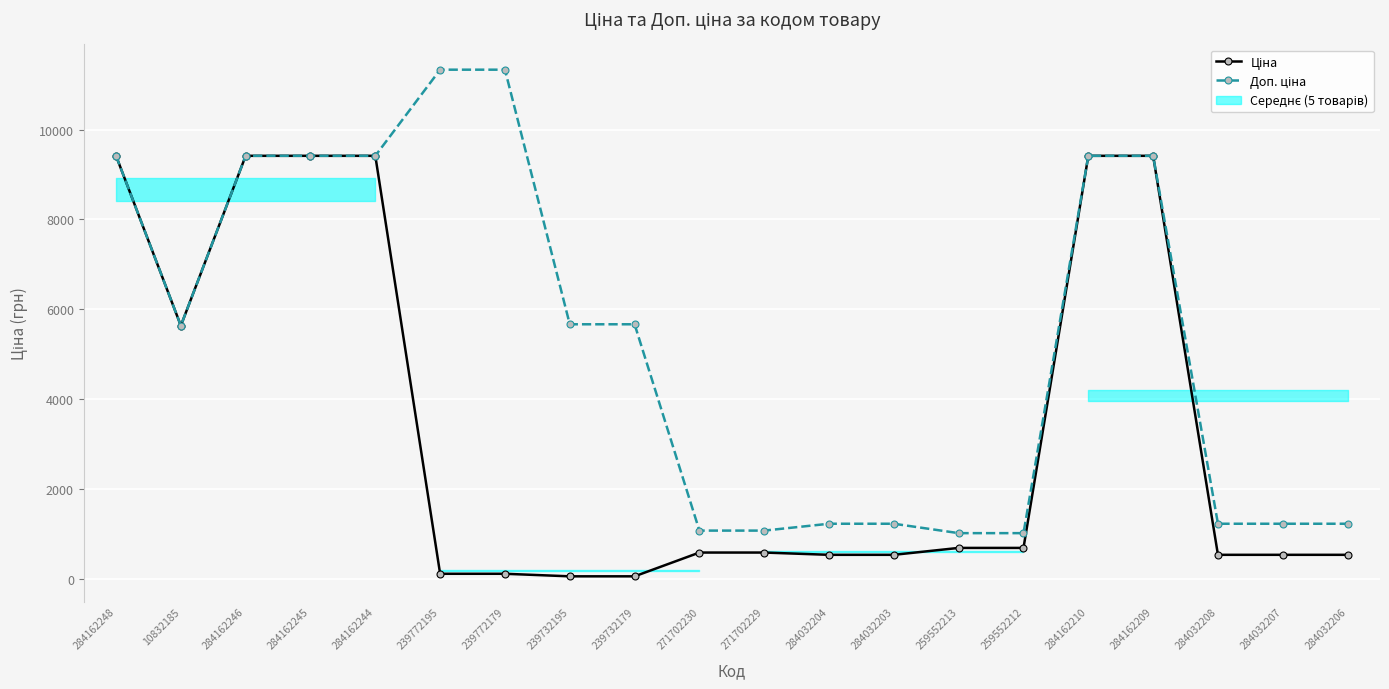

Reading left to right, extract all data points from this chart.

Ціна: 9416.9	5636.0	9416.9	9416.9	9416.9	113.3	113.3	56.7	56.7	586.0	586.0	535.4	535.4	689.1	689.1	9416.9	9416.9	535.4	535.4	535.4
Доп. ціна: 9416.9	5636.0	9416.9	9416.9	9416.9	11334.0	11334.0	5667.0	5667.0	1074.5	1074.5	1227.2	1227.2	1017.8	1017.8	9416.9	9416.9	1227.2	1227.2	1227.2